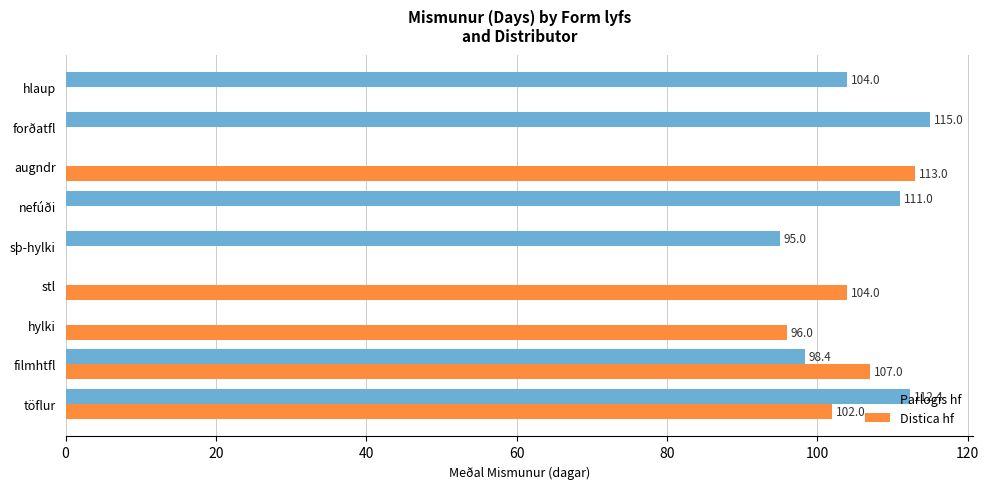

The Parlogis hf series shows 112.4 at töflur. True or false?

True